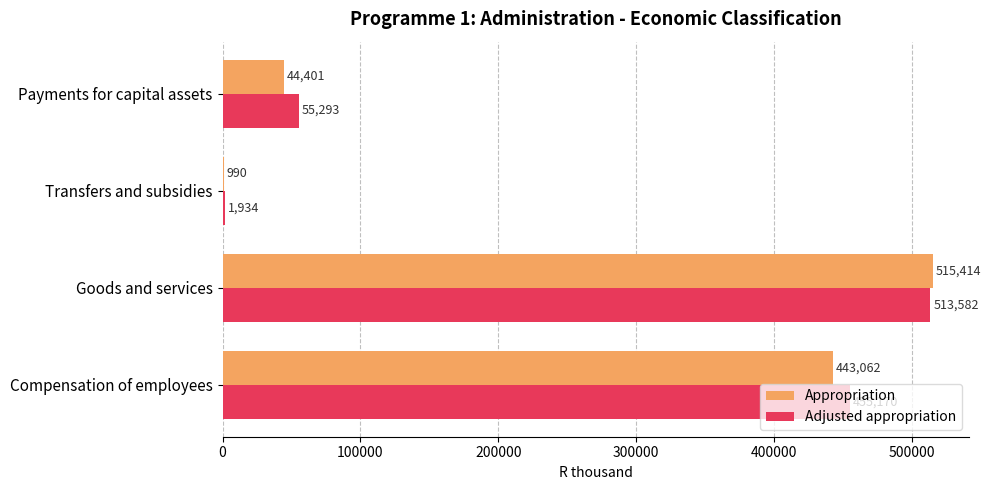

The Adjusted appropriation series shows 55293 at Payments for capital assets. True or false?

True